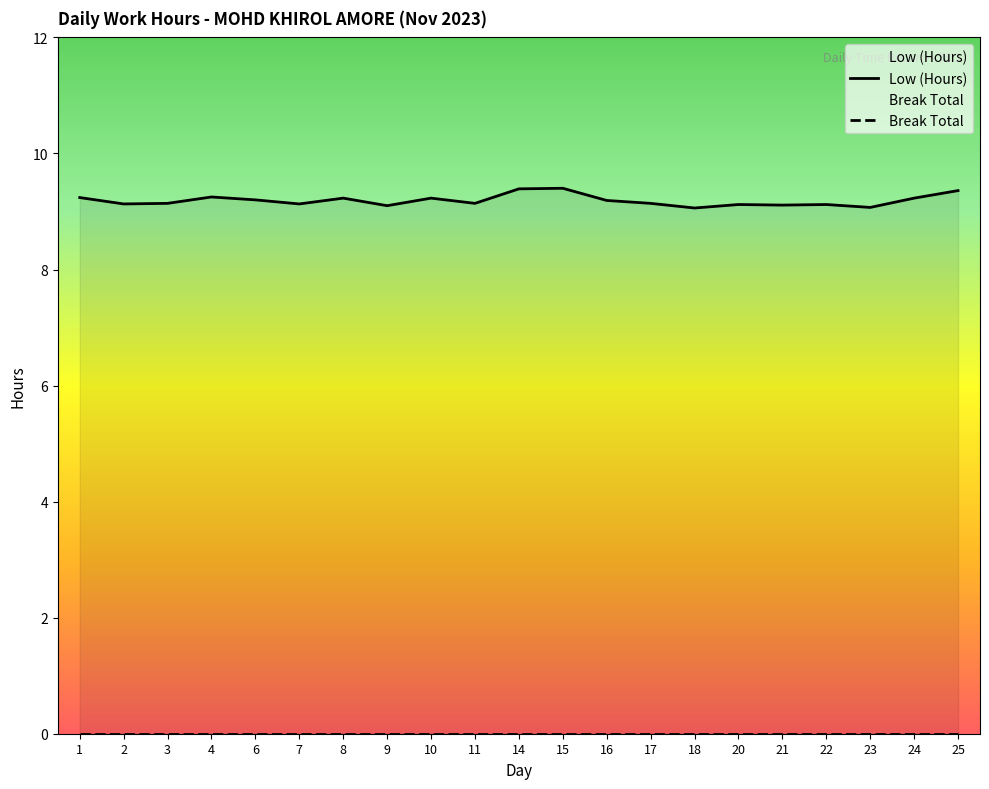

Between 11 and 6, which is larger?

6